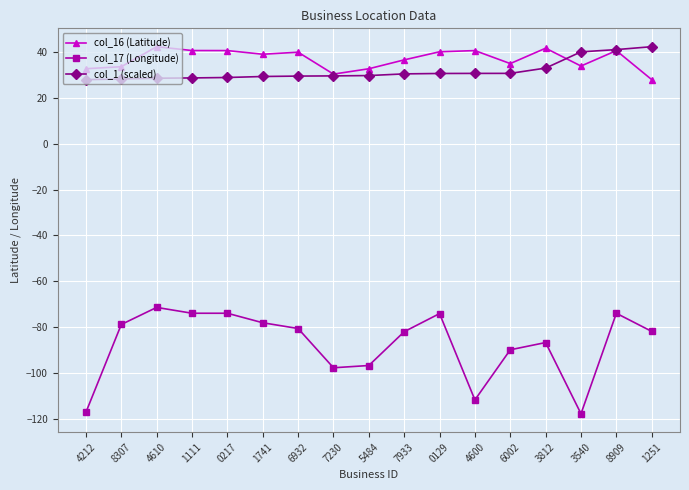

At 4610, list the series in order from largest to smallest.

col_16 (Latitude), col_1 (scaled), col_17 (Longitude)